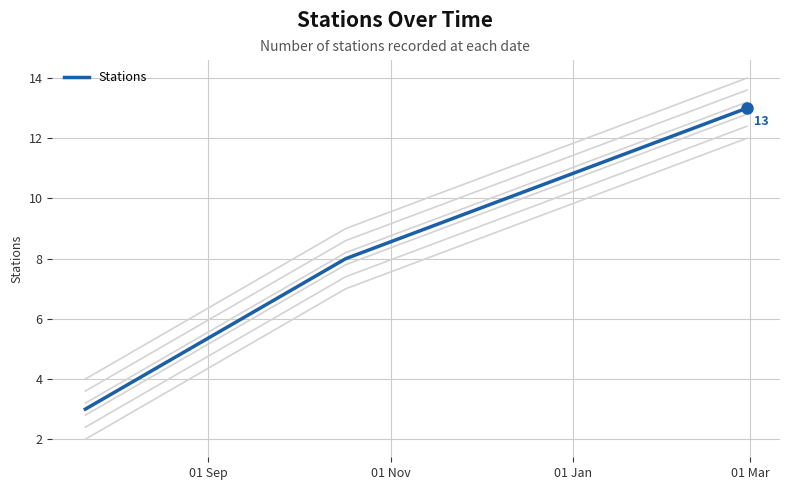

Between 01 Sep and 01 Jan, which is larger?

01 Jan